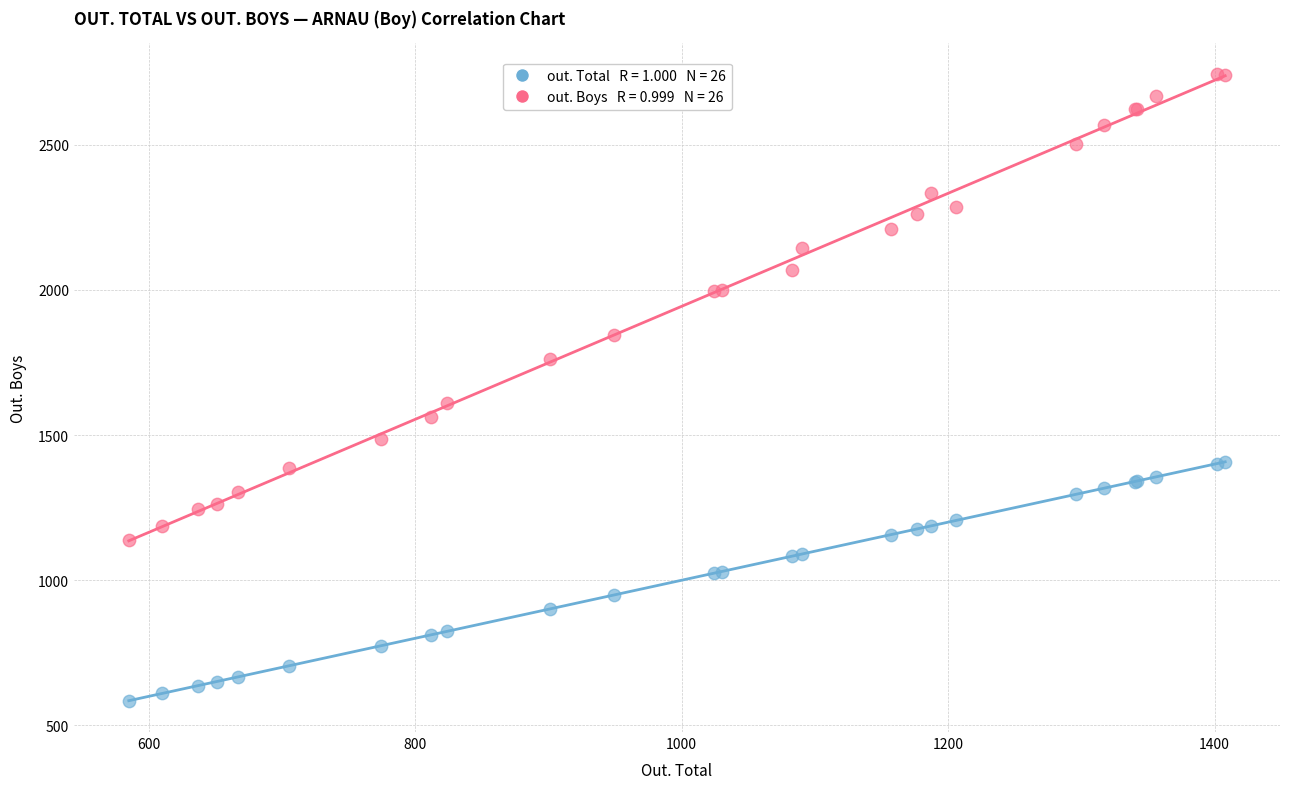

Across all series, what Y value is closest to 1664?

1610